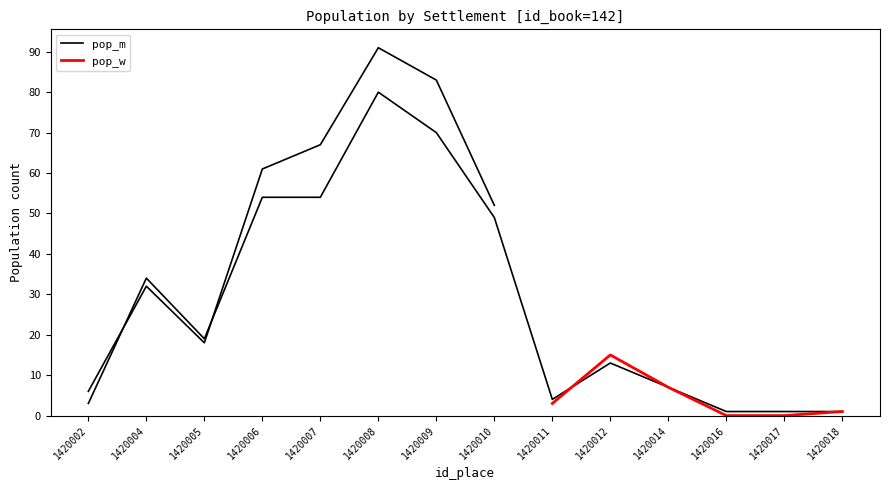

What value does the data have at 1420004, to the nearest 10?

30